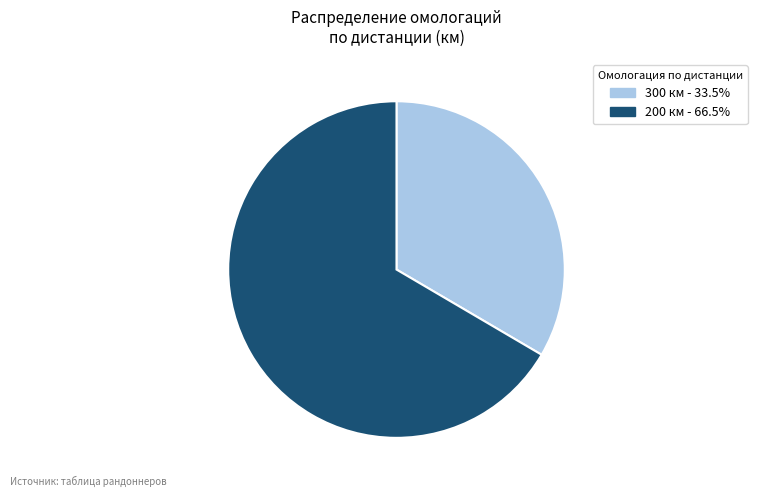

What is the largest slice in the pie chart?

200